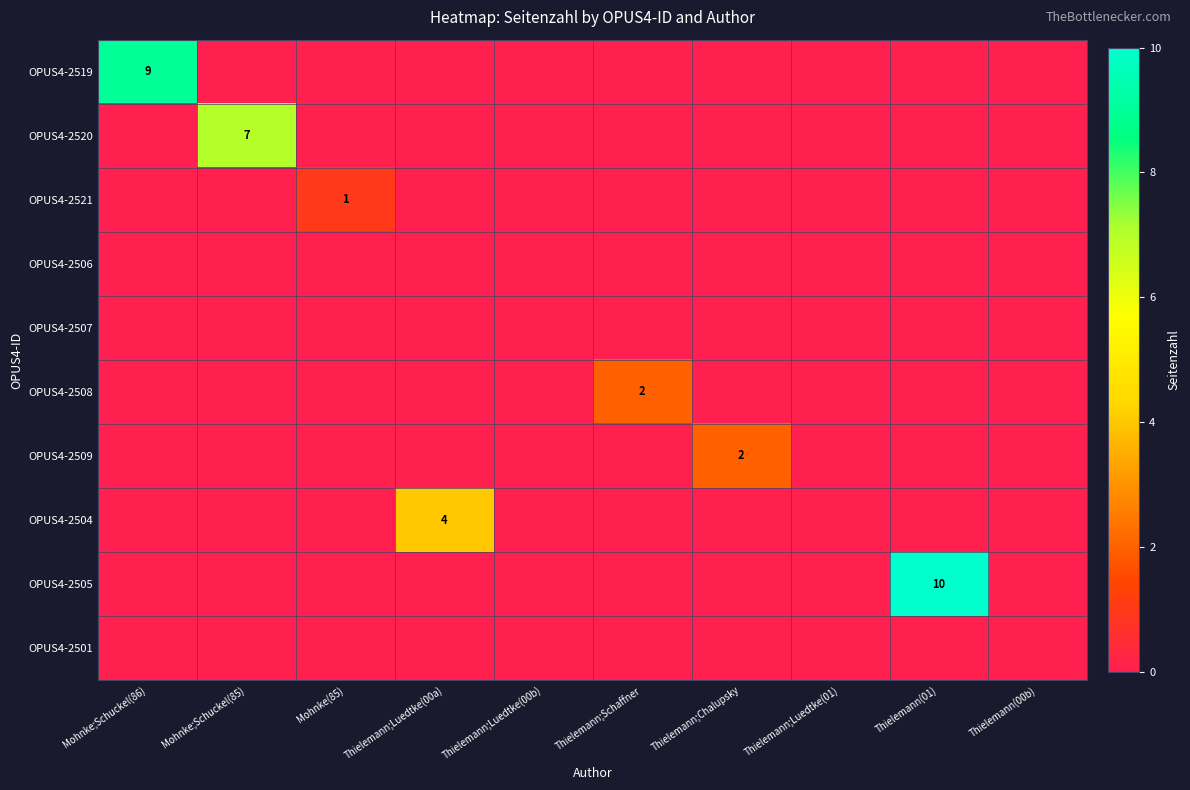

True or false: OPUS4-2504 has a value of 6 at Thielemann;Luedtke(00a).

False